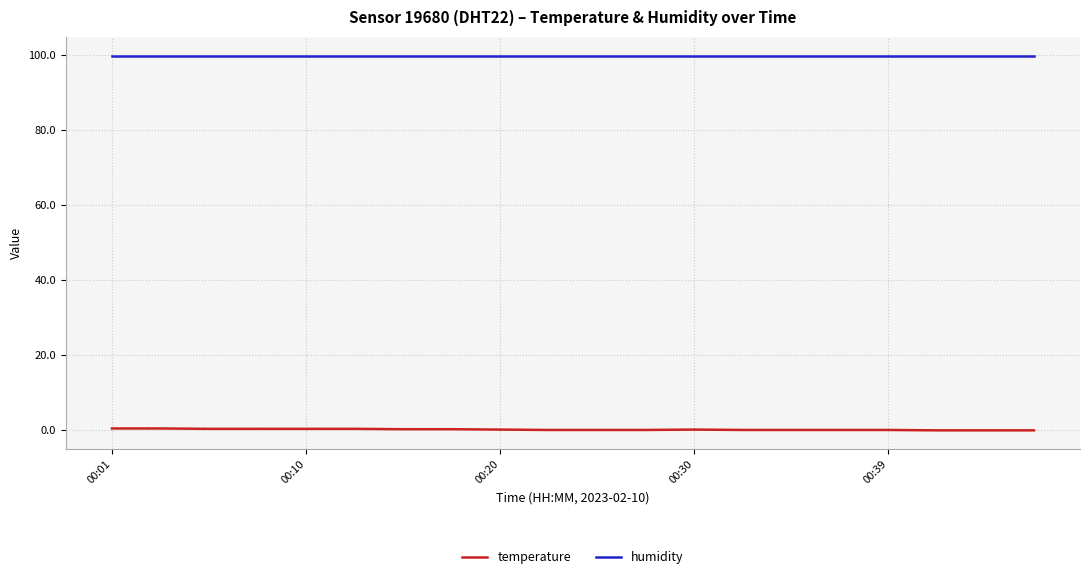

Rank the series by their maximum value, from highest to lowest.

humidity, temperature